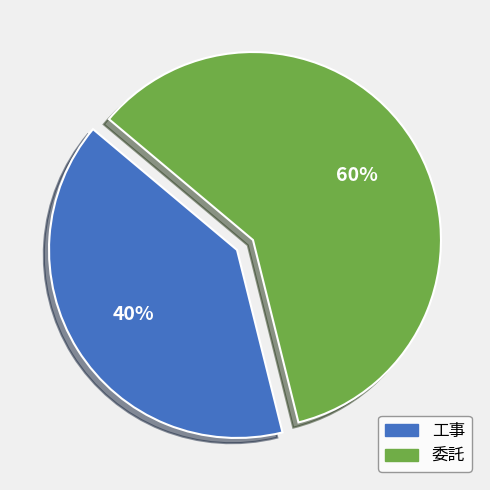

Do 工事 and 委託 together represent more than half of the pie?

Yes